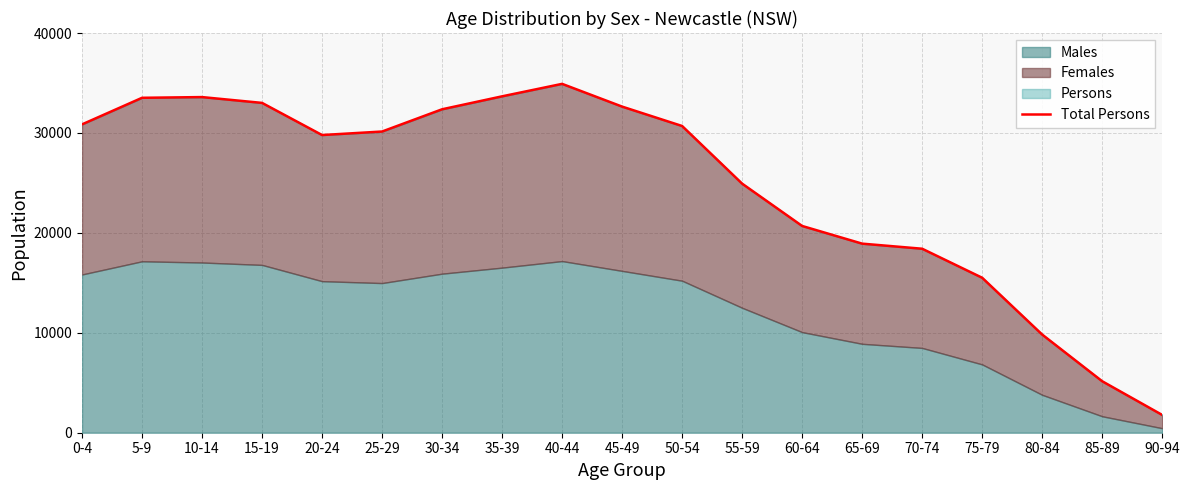

Which category has the lowest value across all series?

90-94